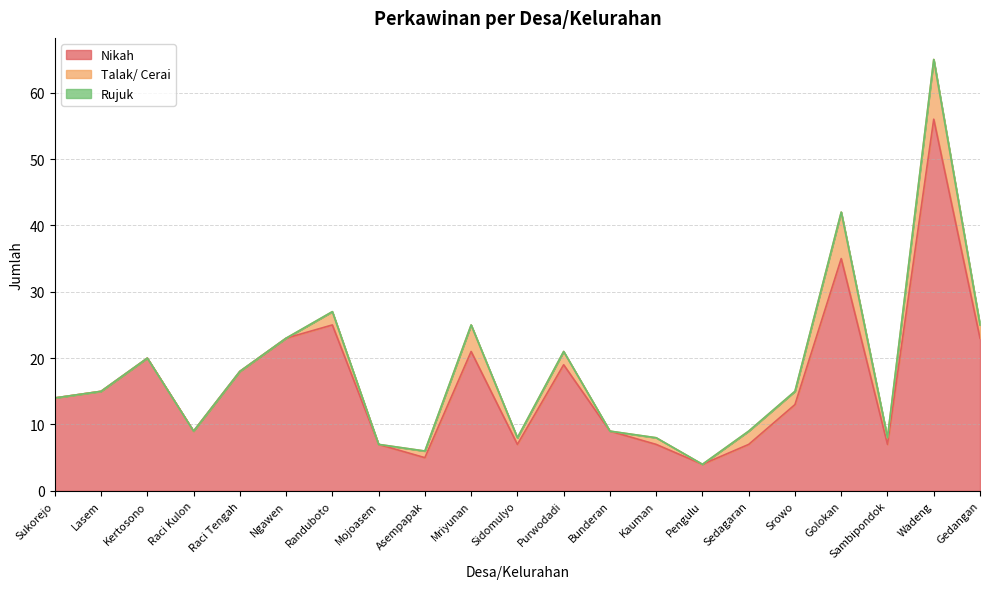

What is the label of the 15th point from the right?

Randuboto